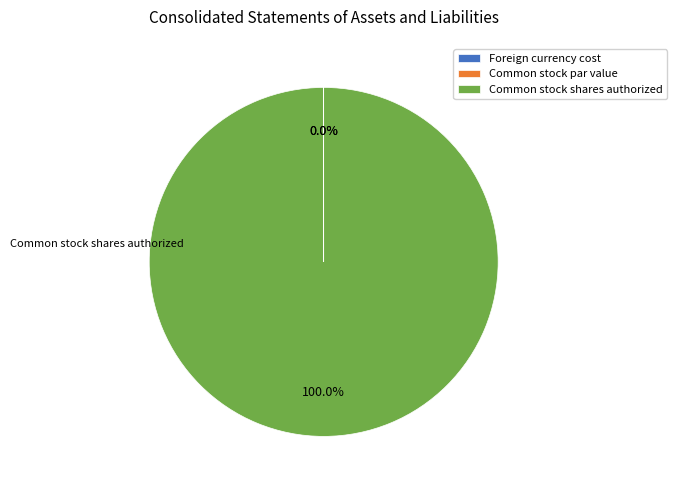

To the nearest percent, what is the difference between the Common stock par value and Common stock shares authorized slice percentages?

100%